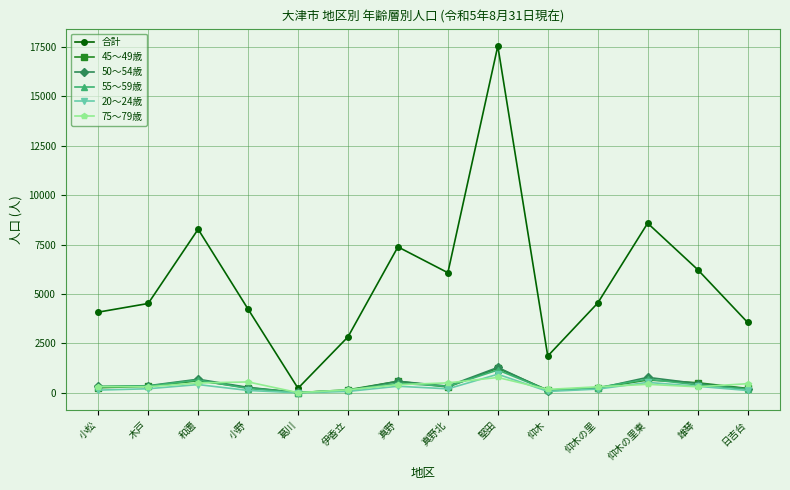

Count the number of categories in the chart.

14